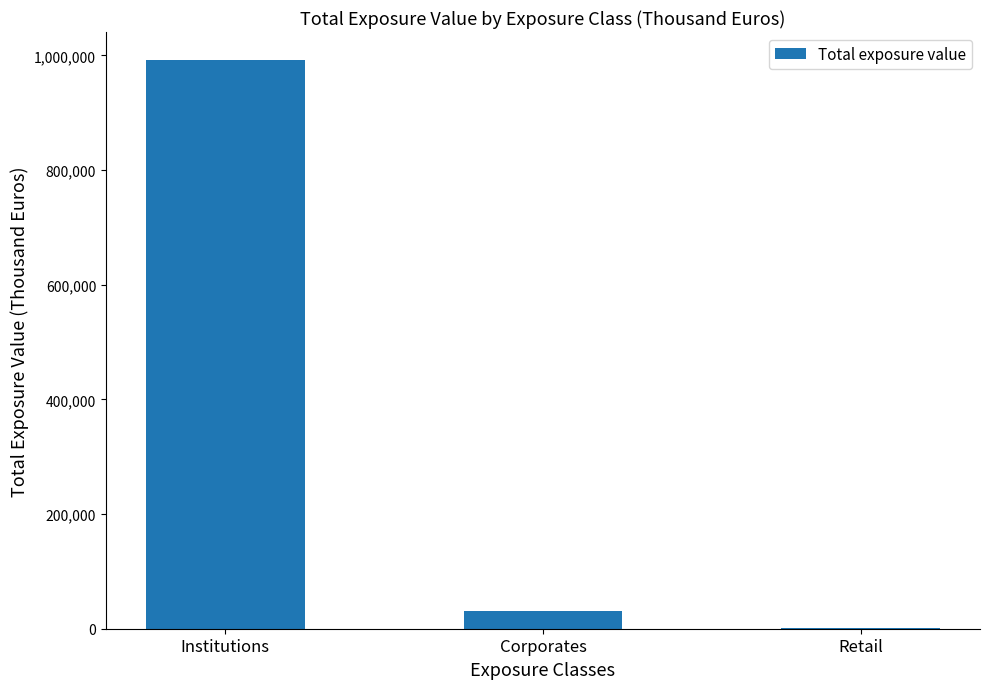

What is the maximum value shown in the chart?

991265.0